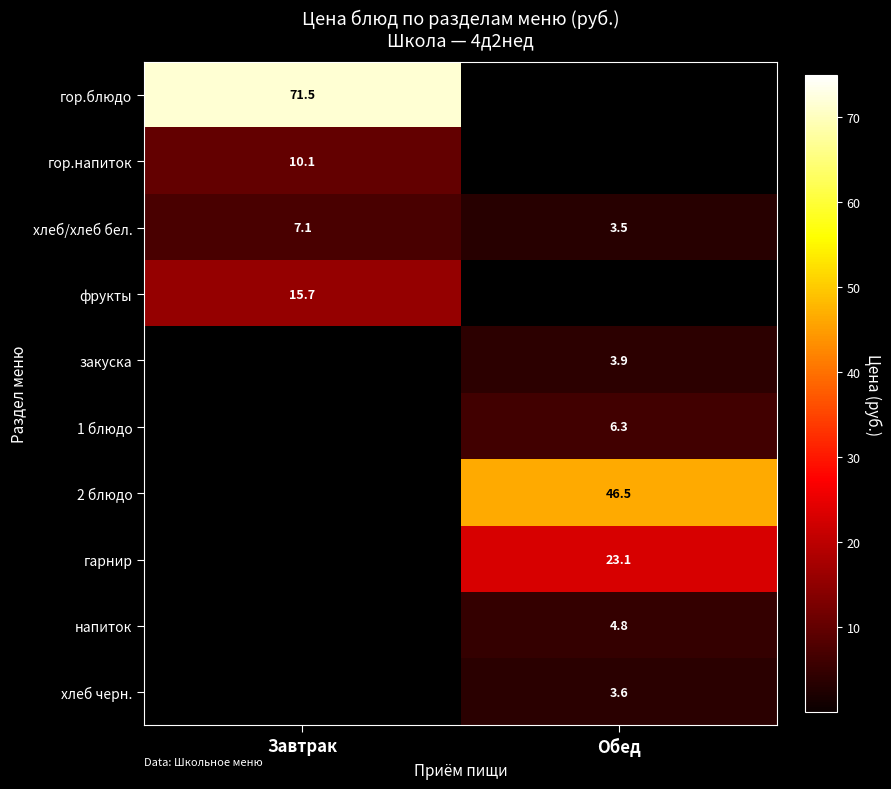

What is the approximate value of хлеб/хлеб бел. at Обед?

3.5